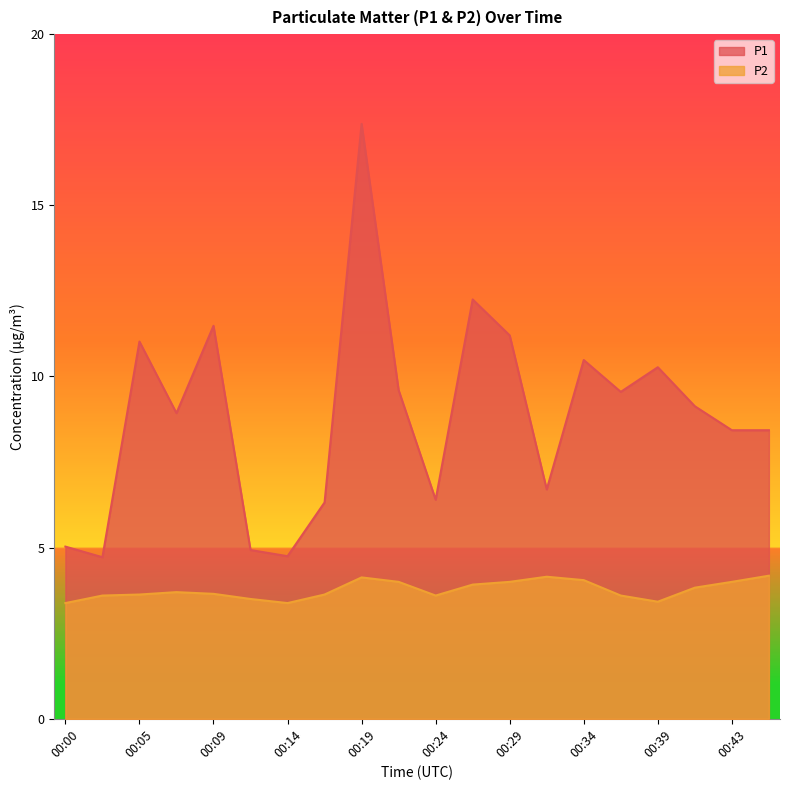

Reading left to right, transcribe all the data shown in this chart.

P1: 5.0	4.7	11.0	8.9	11.5	4.9	4.8	6.3	17.4	9.6	6.4	12.2	11.2	6.7	10.5	9.6	10.3	9.1	8.4	8.4
P2: 3.4	3.6	3.6	3.7	3.6	3.5	3.4	3.6	4.1	4.0	3.6	3.9	4.0	4.2	4.0	3.6	3.4	3.8	4.0	4.2